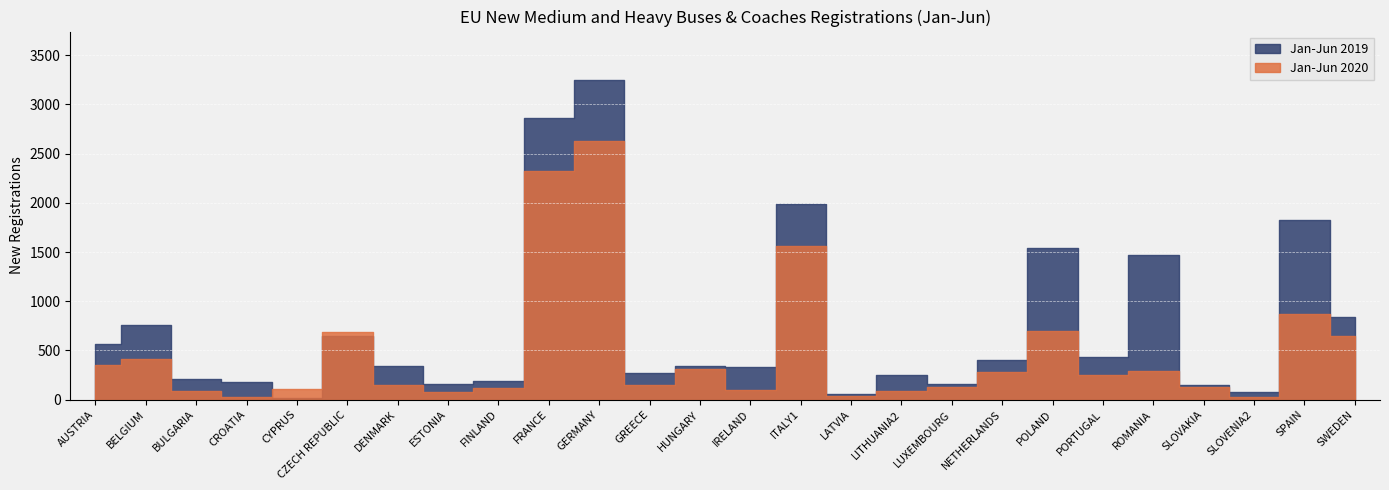

Reading left to right, list all the values displayed in this chart.

Jan-Jun 2020: 350	414	86	26	106	686	144	76	114	2324	2627	144	307	98	1565	34	85	129	281	692	252	294	123	30	871	650
Jan-Jun 2019: 562	763	204	175	16	651	340	155	184	2865	3253	267	340	329	1988	53	245	162	401	1538	432	1470	146	80	1825	836